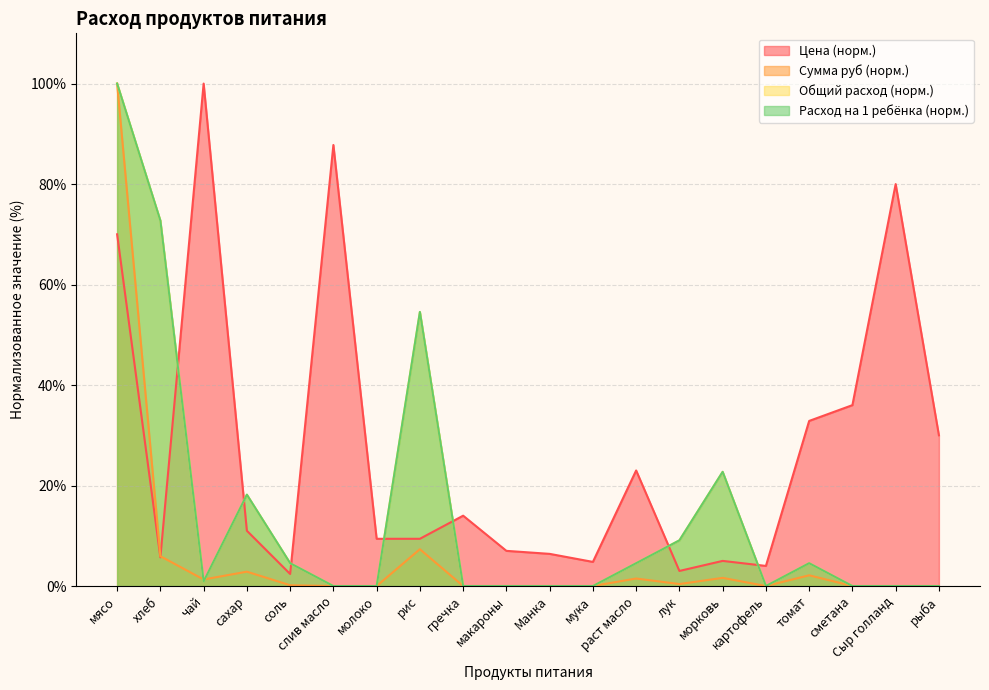

What is the sum of the Расход на 1 ребёнка values at морковь and раст масло?

27.3